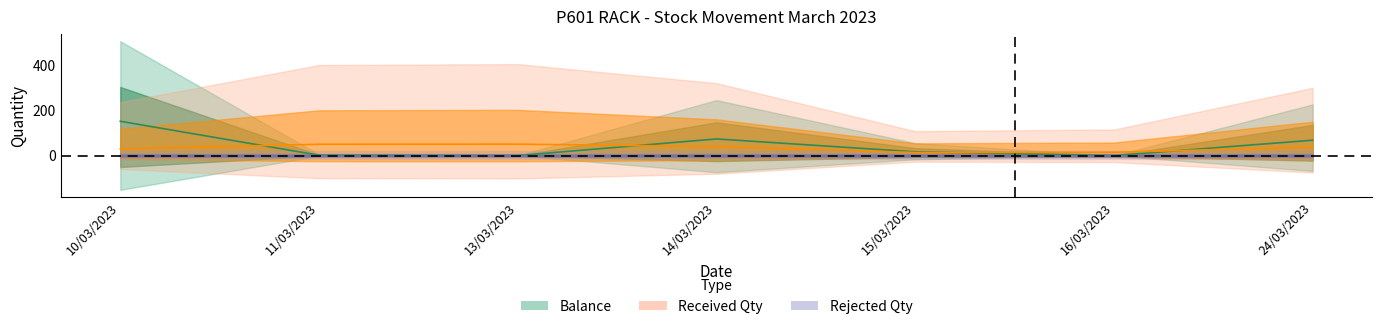

Where is Received Qty nearest to the value 32?

10/03/2023